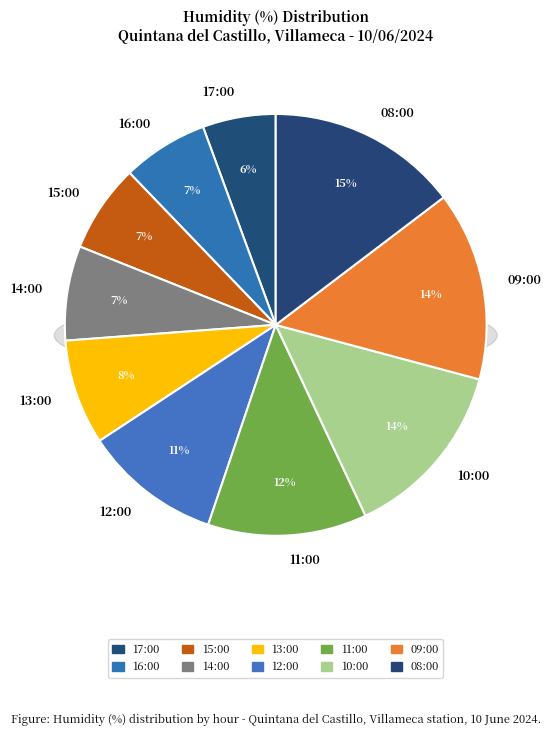

Rank the categories by value from lowest to highest.

17:00, 16:00, 15:00, 14:00, 13:00, 12:00, 11:00, 10:00, 09:00, 08:00